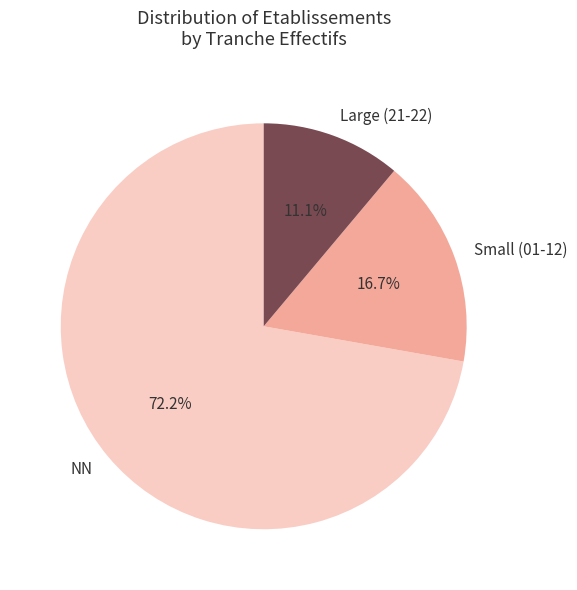

Rank the categories by value from highest to lowest.

NN, Small (01-12), Large (21-22)